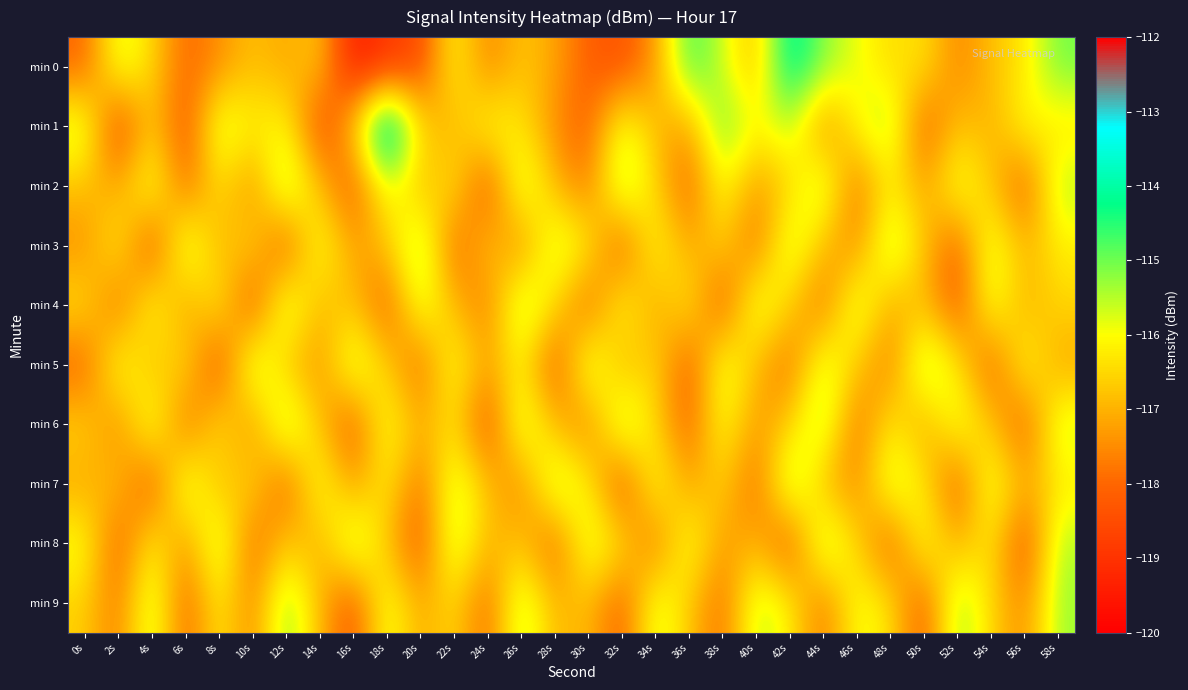

What is the total value across all series at 50s?

-1168.0